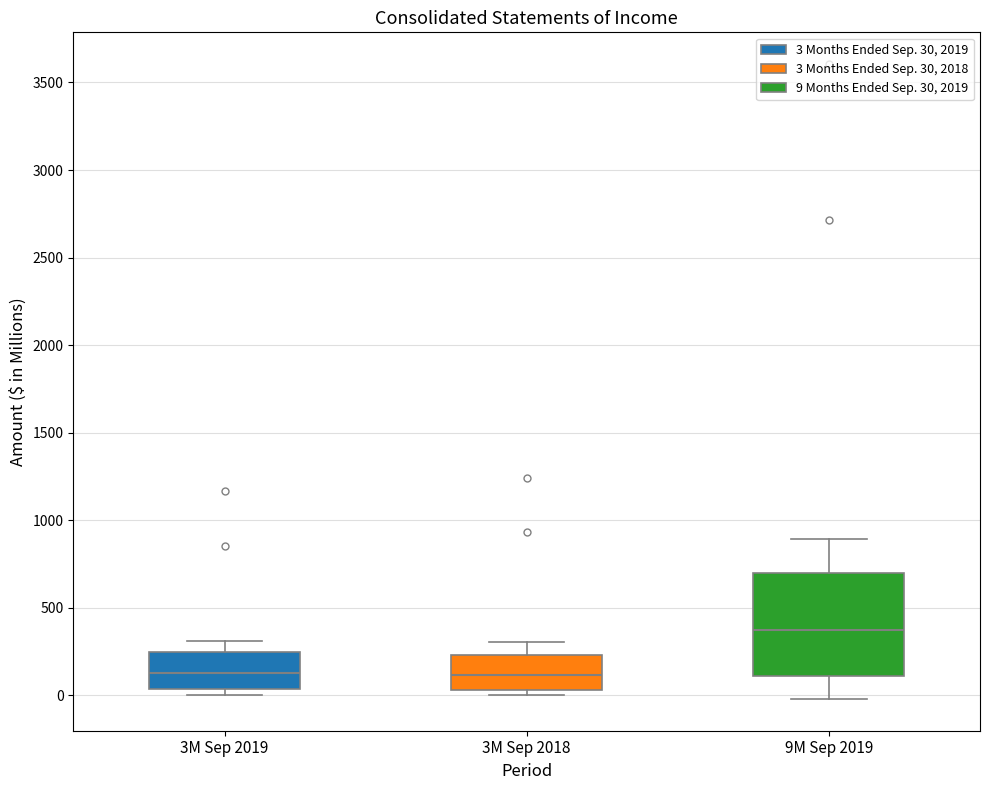

Where does the median line of the box for 3M Sep 2018 sit on the y-axis? The values are not printed on the chart, so give them approximately, as read against the axis.

100